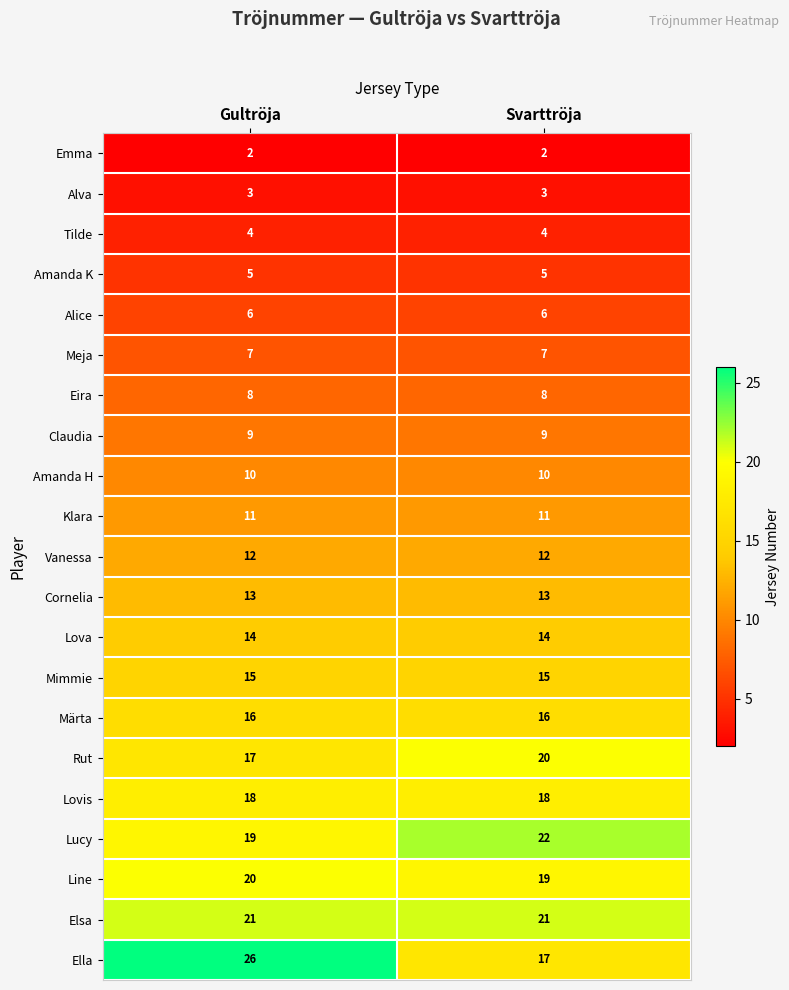

Which series has the largest range (max minus min)?

Ella